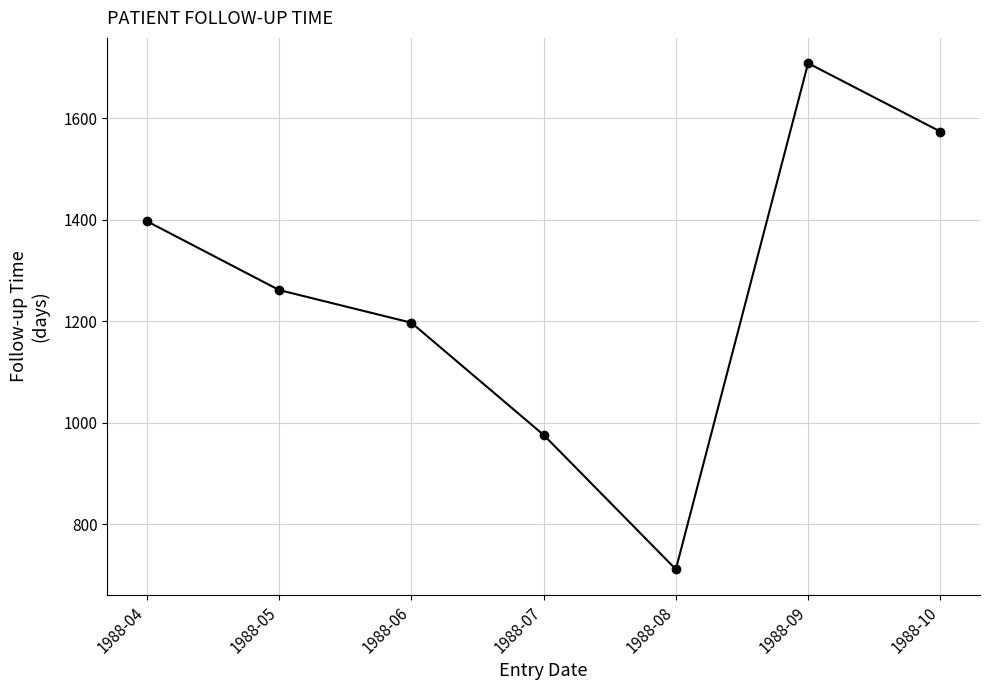

Is it true that the value at 1988-04 is 1396.8?

True